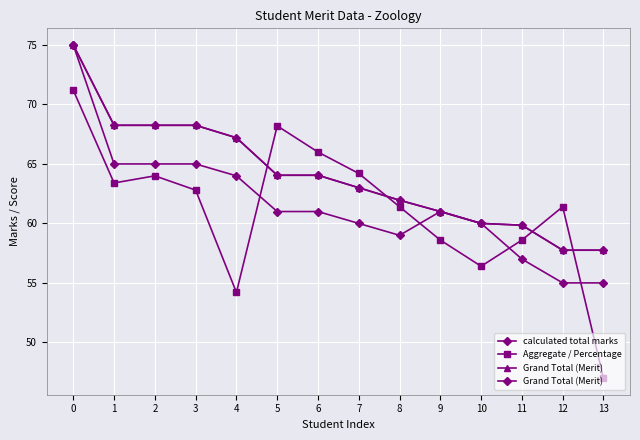

Rank the series by their maximum value, from lowest to highest.

Aggregate / Percentage, calculated total marks, Grand Total (Merit)